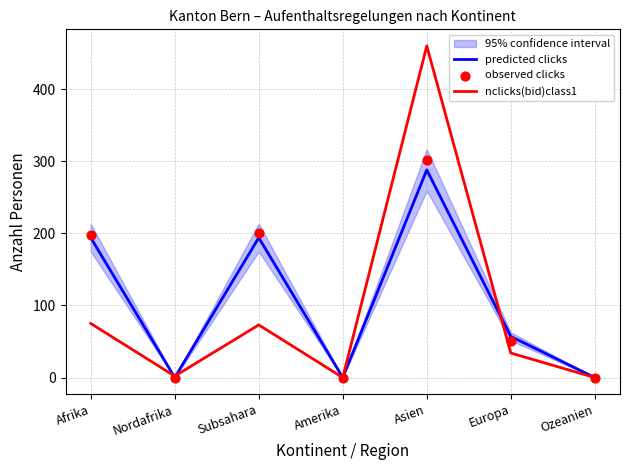

Is the value of observed clicks at Afrika greater than the value of predicted clicks at Nordafrika?

Yes